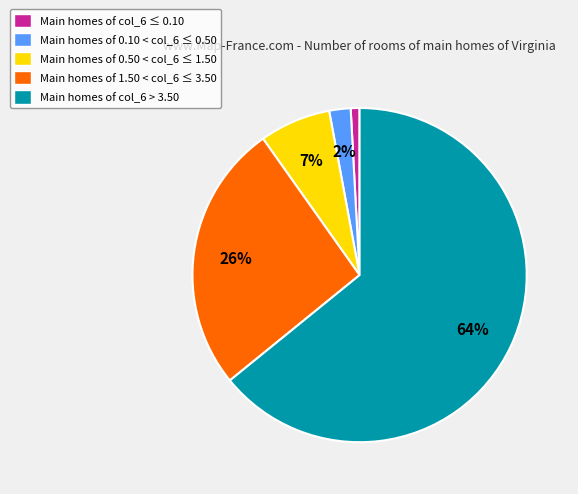

True or false: Main homes of 0.10 < col_6 ≤ 0.50 accounts for 2% of the total.

True